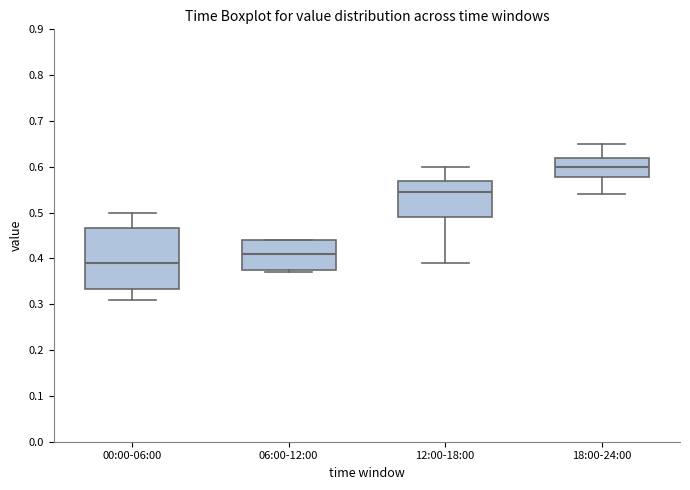

Which box is the tallest, from its lower edge to its upper edge?

00:00-06:00